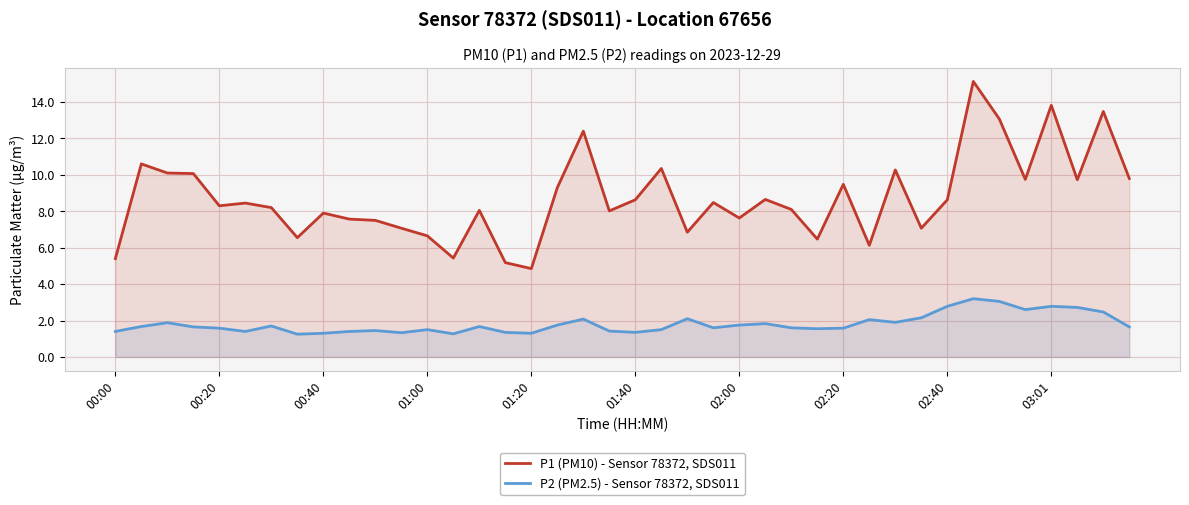

What is the smallest value displayed?

1.2